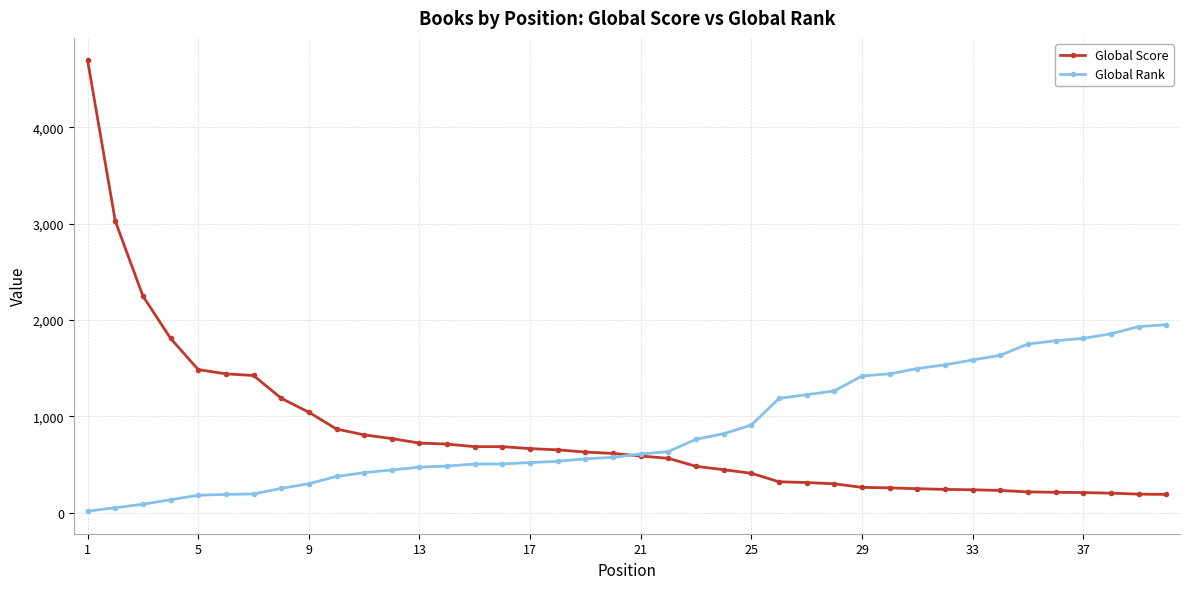

Which series has the largest range (max minus min)?

Global Score